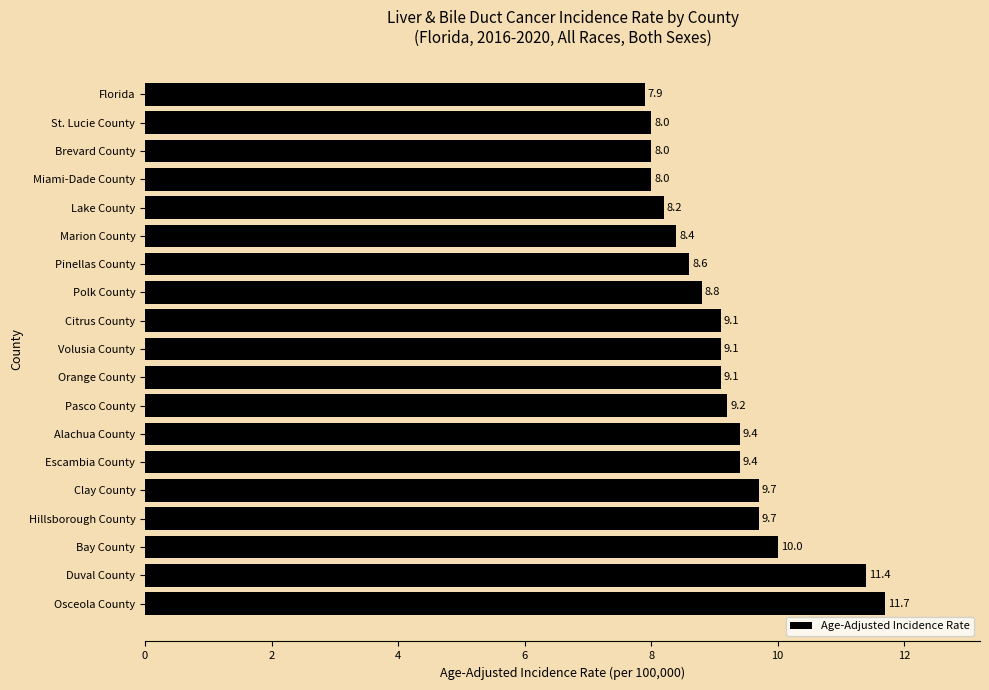

True or false: the data shows 15.7 at Orange County.

False